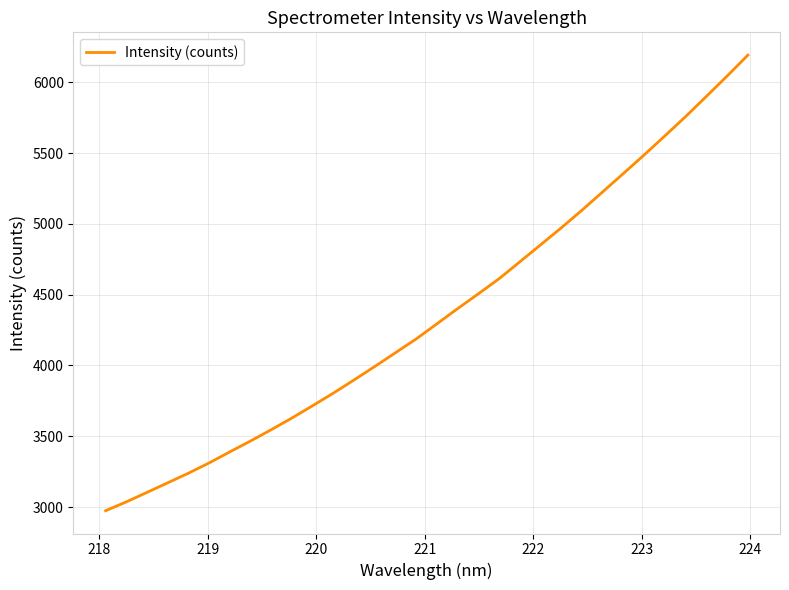

What is the difference between the maximum and minimum values?

3217.4